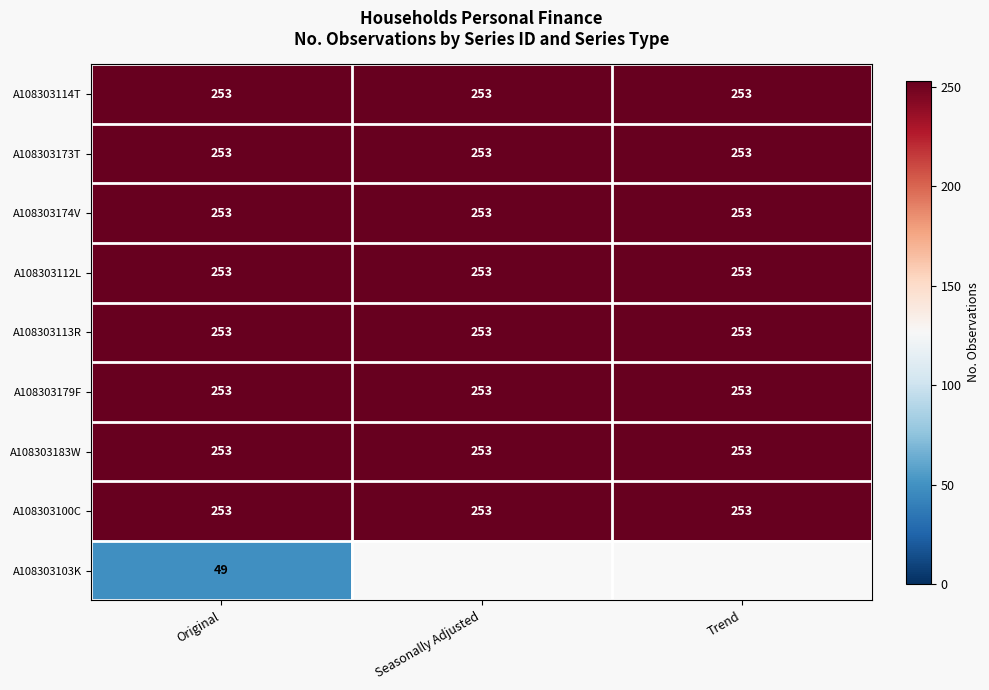

What is the average value of the A108303179F series?

253